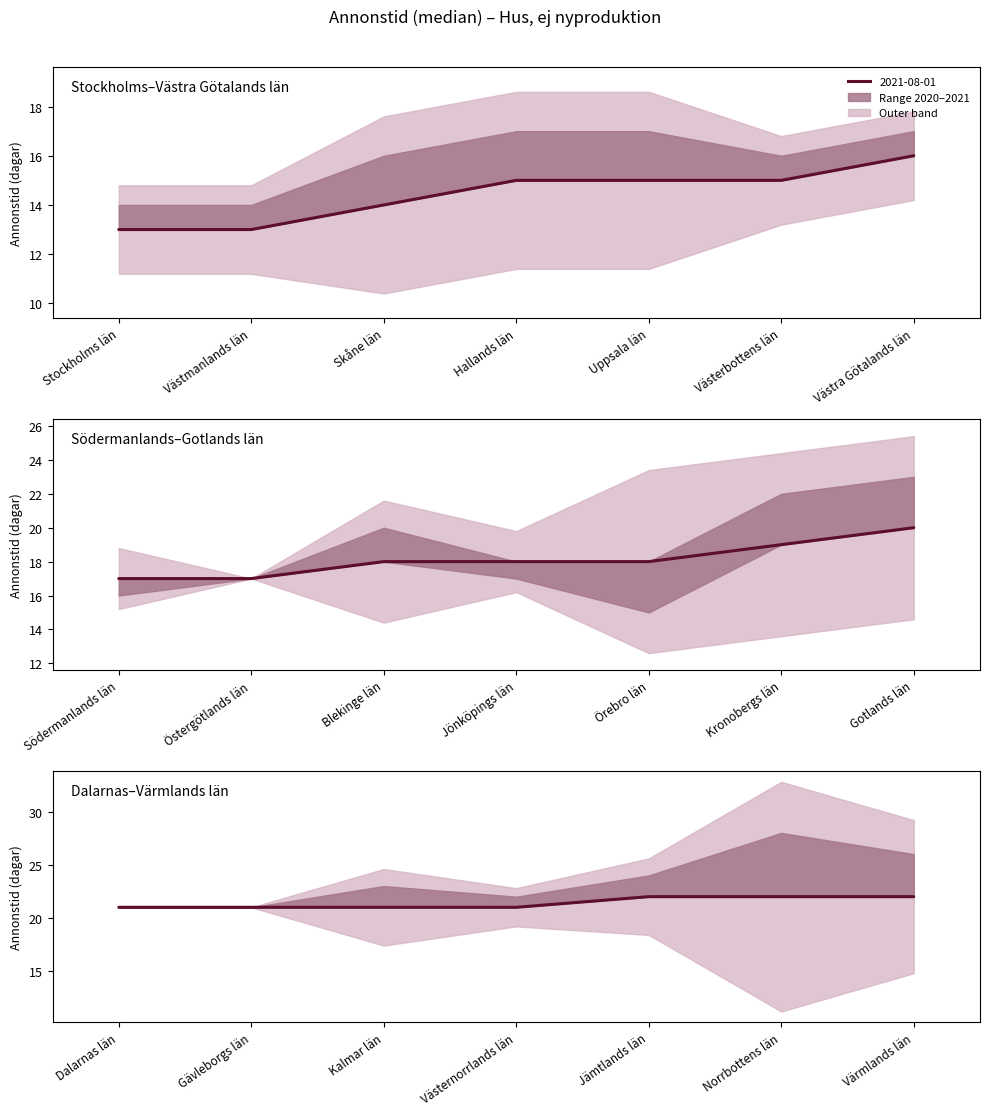

Read the 2020-08-01 value at Hallands län.

17